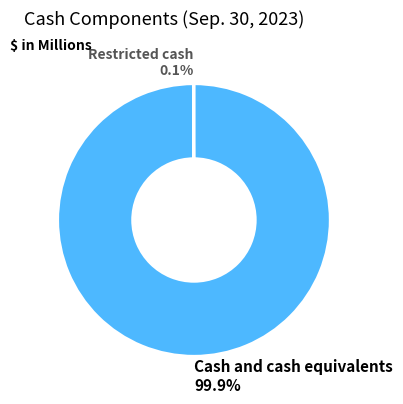

Which category accounts for the majority?

Cash and cash equivalents